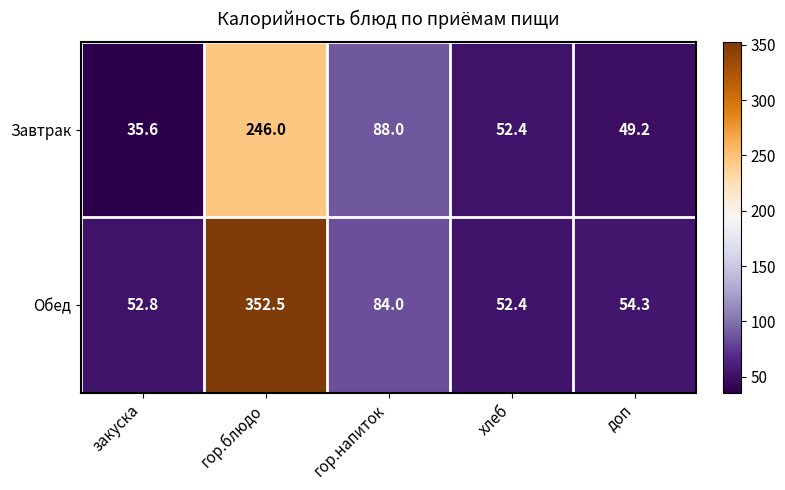

What is the total value across all series at доп?

103.5